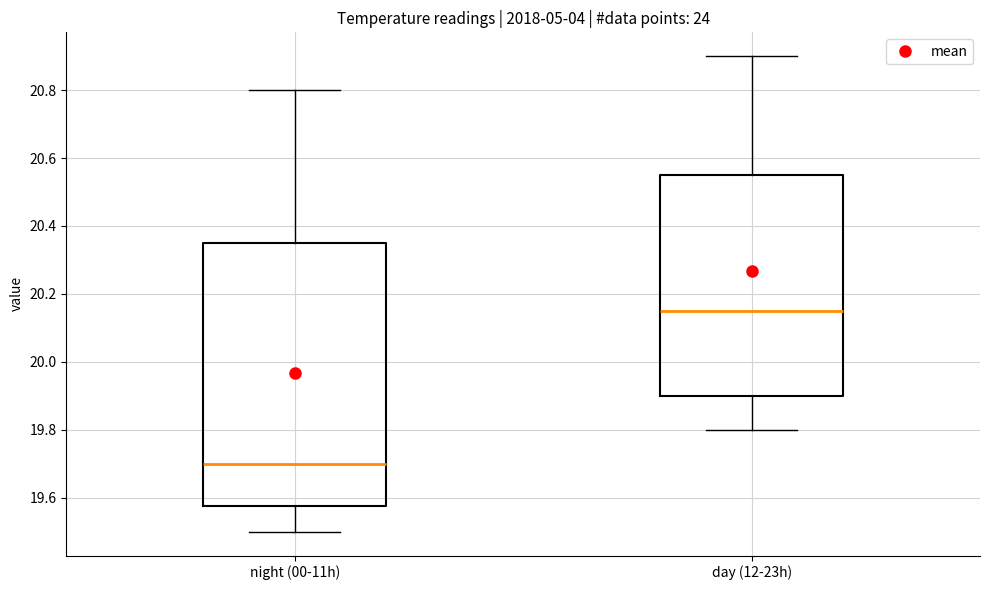

Reading left to right, transcribe this box plot: for each box, give where its median line is, the range the box spans, and where its two whiskers end, as read against the y-axis. The values are not printed on the chart, so give them approximately, as read against the axis.

night (00-11h): median 19.70, box 19.58 to 20.36, whiskers 19.50 to 20.80
day (12-23h): median 20.16, box 19.90 to 20.56, whiskers 19.80 to 20.90